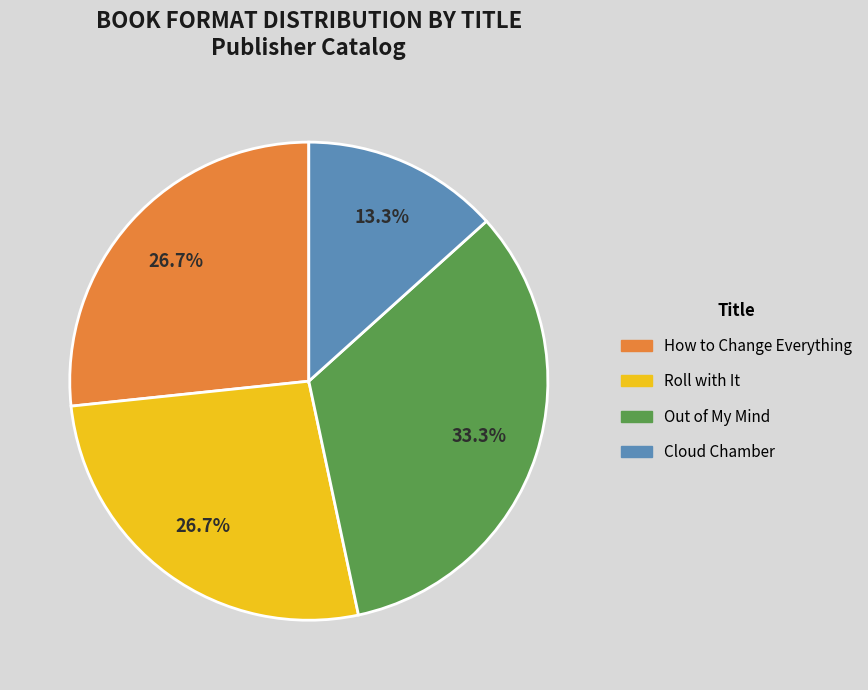

Do Out of My Mind and Roll with It together represent more than half of the pie?

Yes